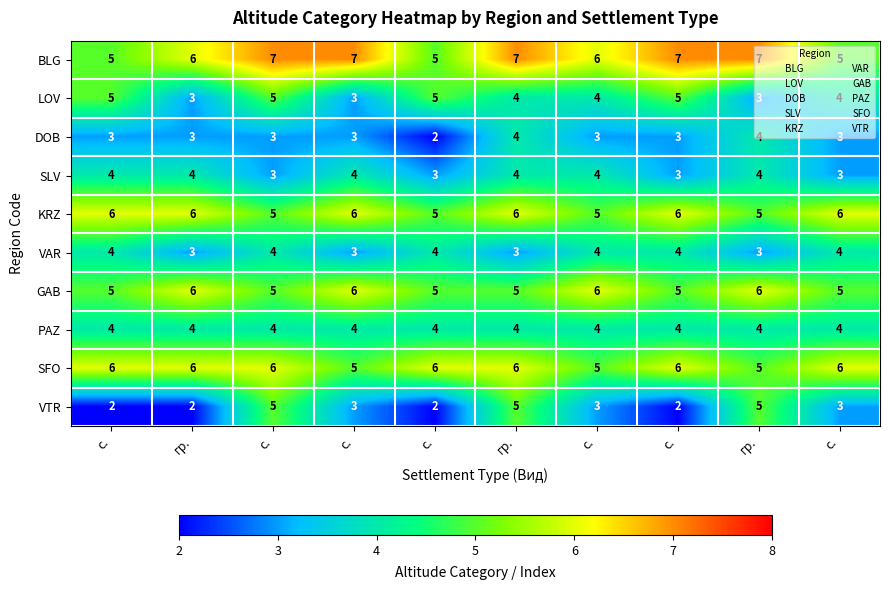

How many values in the GAB series exceed 5?

4